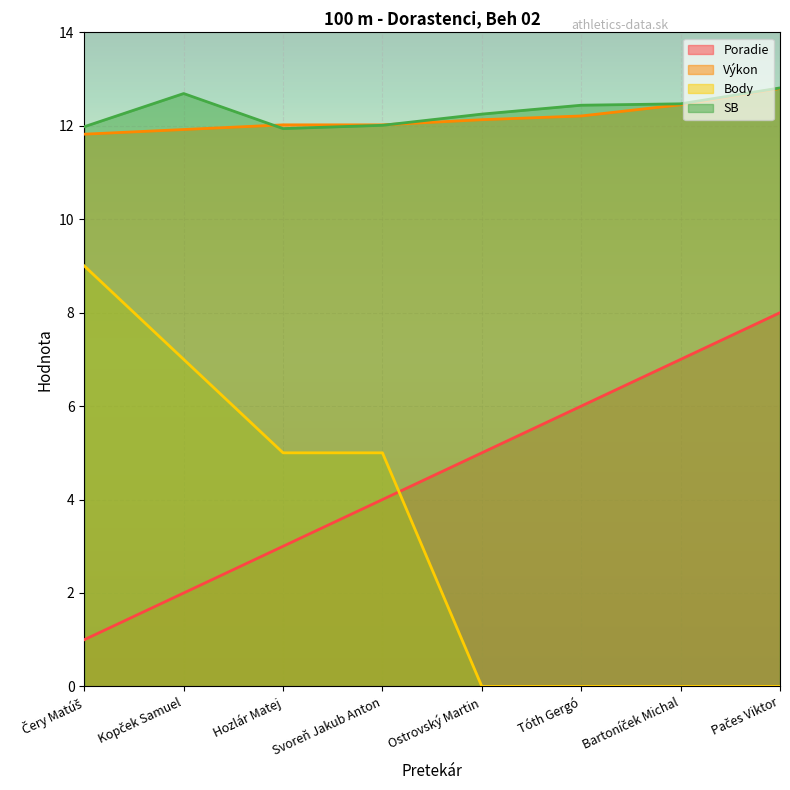

Where is SB nearest to the value 12?

Svoreň Jakub Anton